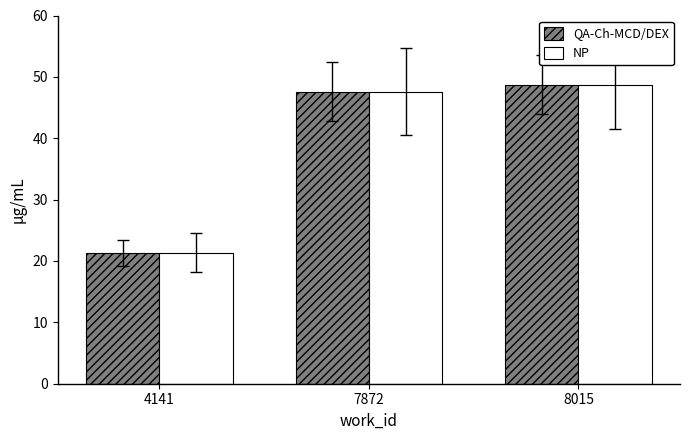

What is the difference between the maximum and minimum values in the NP series?

27.4